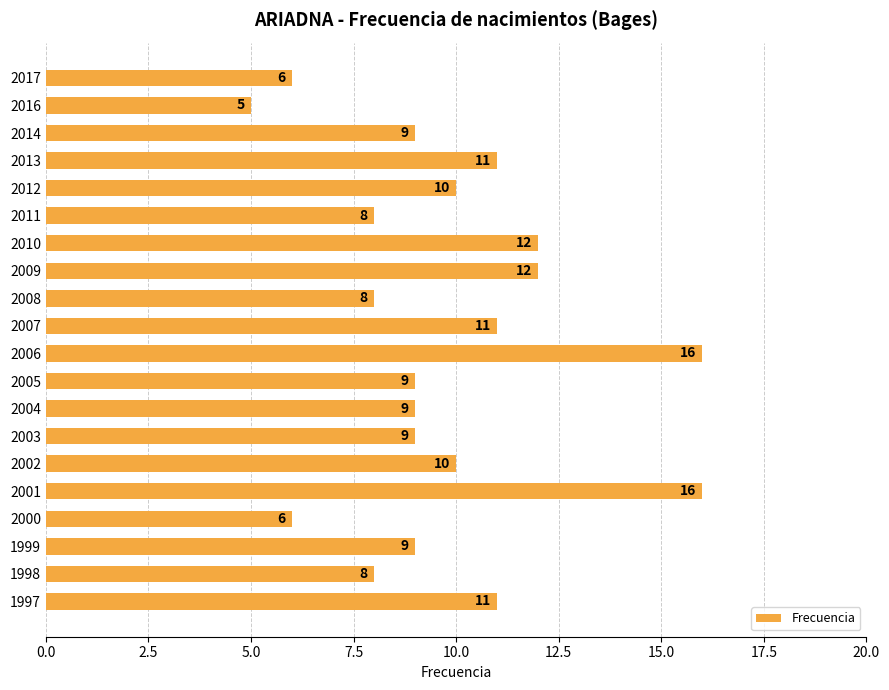

Reading top to bottom, transcribe all the data shown in this chart.

6	5	9	11	10	8	12	12	8	11	16	9	9	9	10	16	6	9	8	11